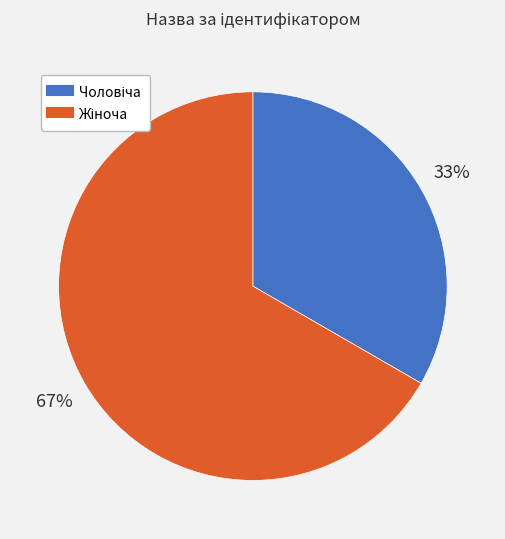

Count the number of slices in the pie.

2